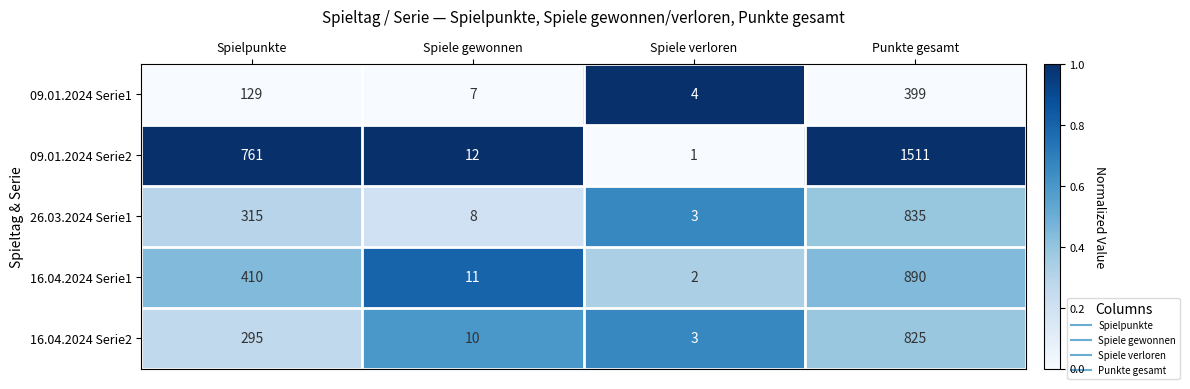

What is the maximum value shown in the chart?

1511